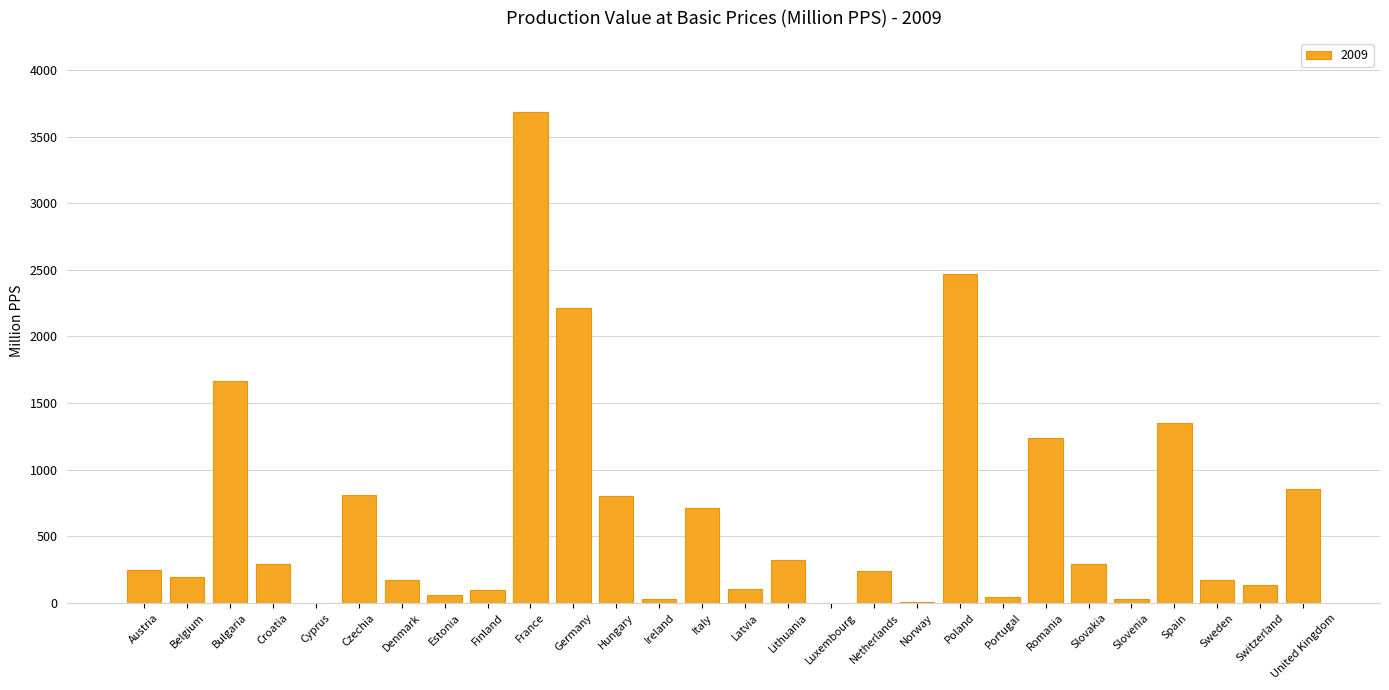

What is the change in value from Austria to Sweden?

-75.4